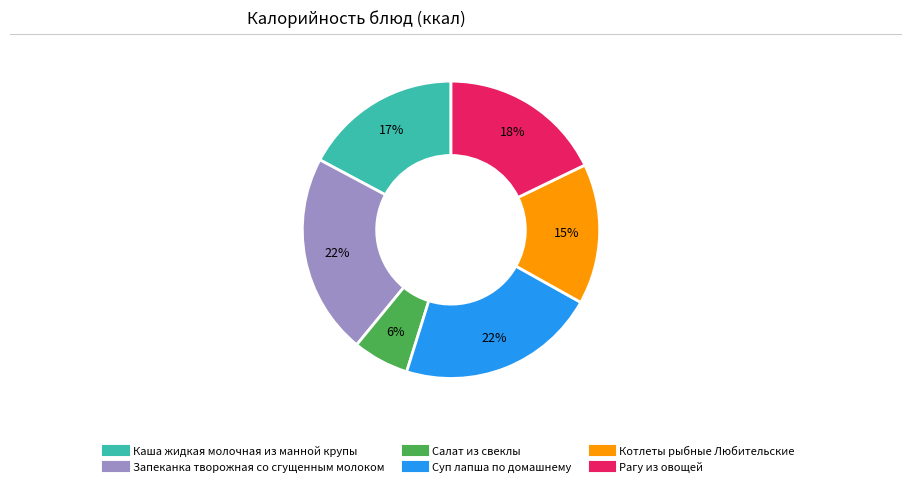

Is Запеканка творожная со сгущенным молоком the majority of the pie?

No